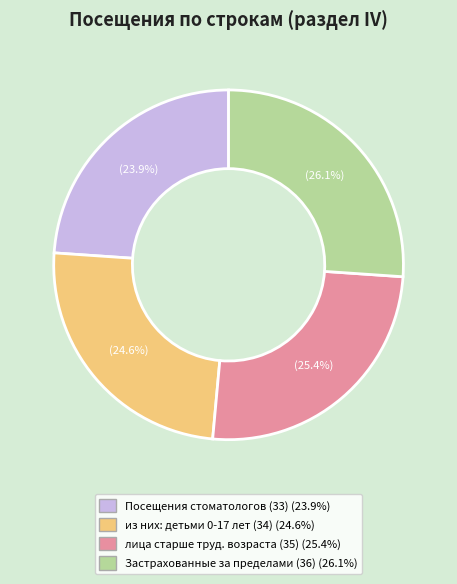

How many segments does this pie chart have?

4